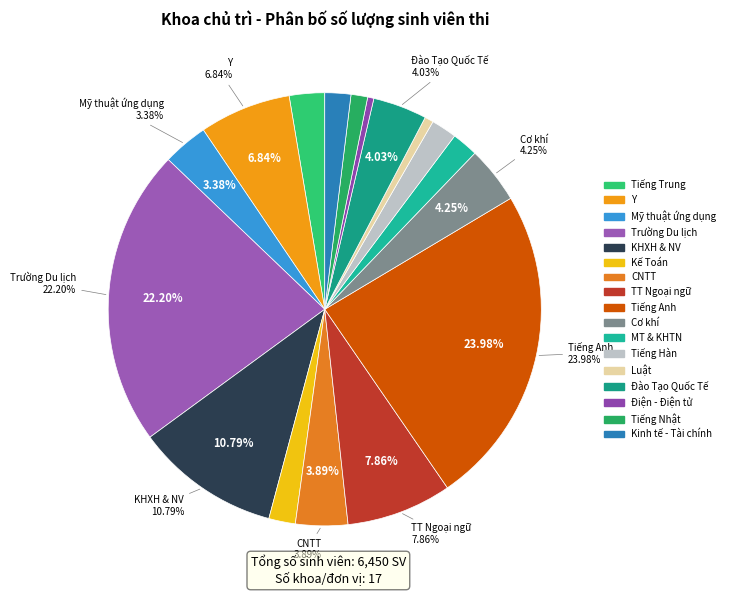

To the nearest percent, what portion does Y represent?

7%